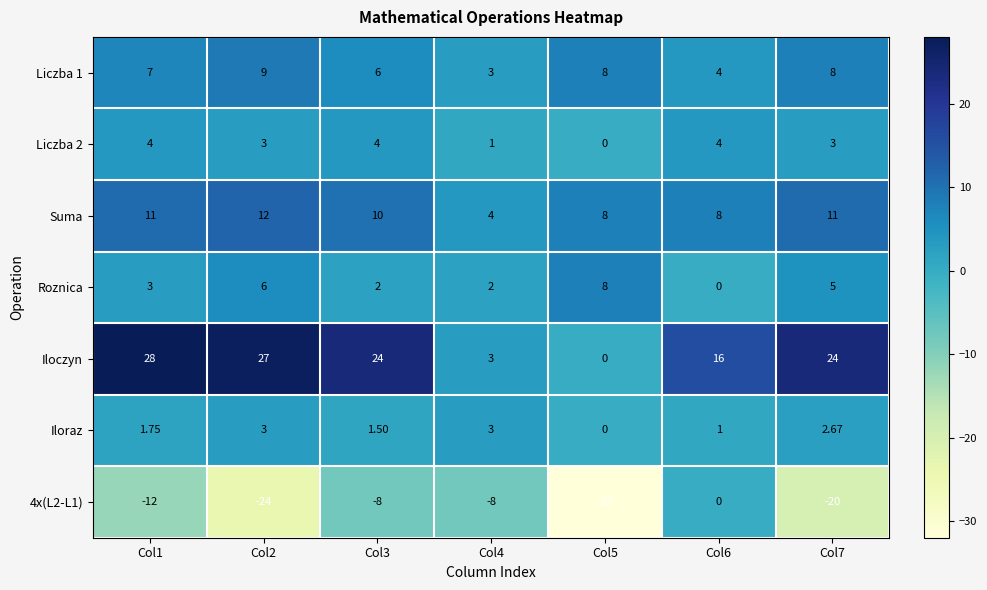

Which series changed the most between Col2 and Col5?

Iloczyn